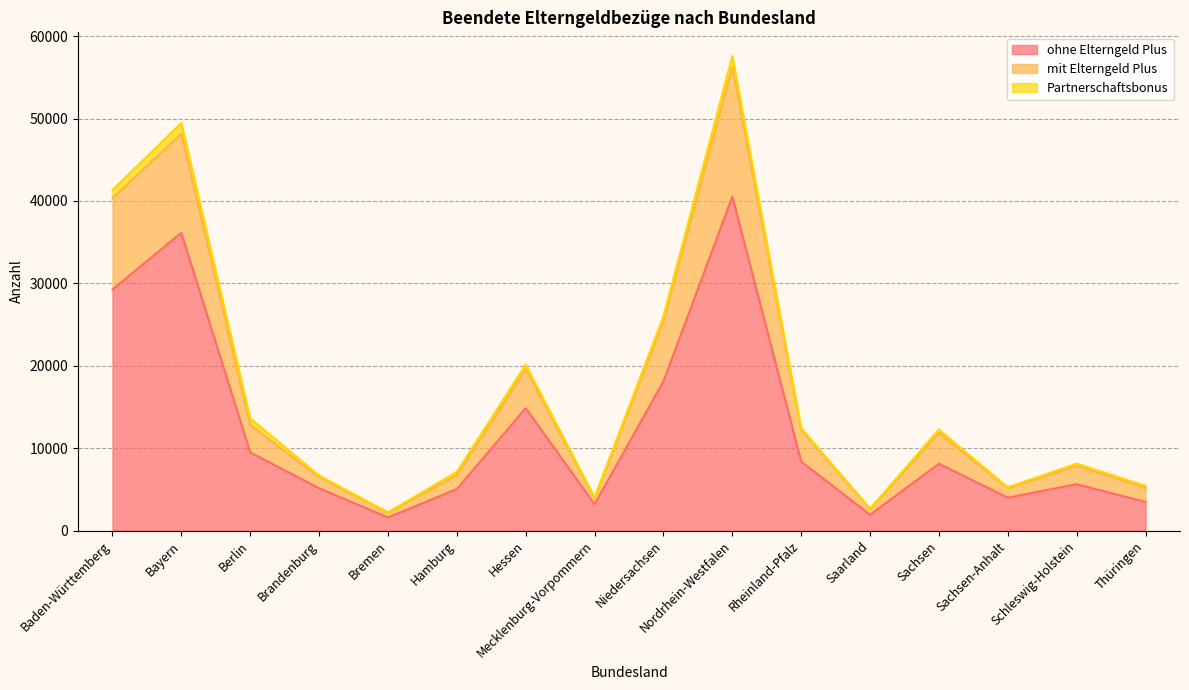

What value does the ohne Elterngeld Plus series have at Schleswig-Holstein?

5630